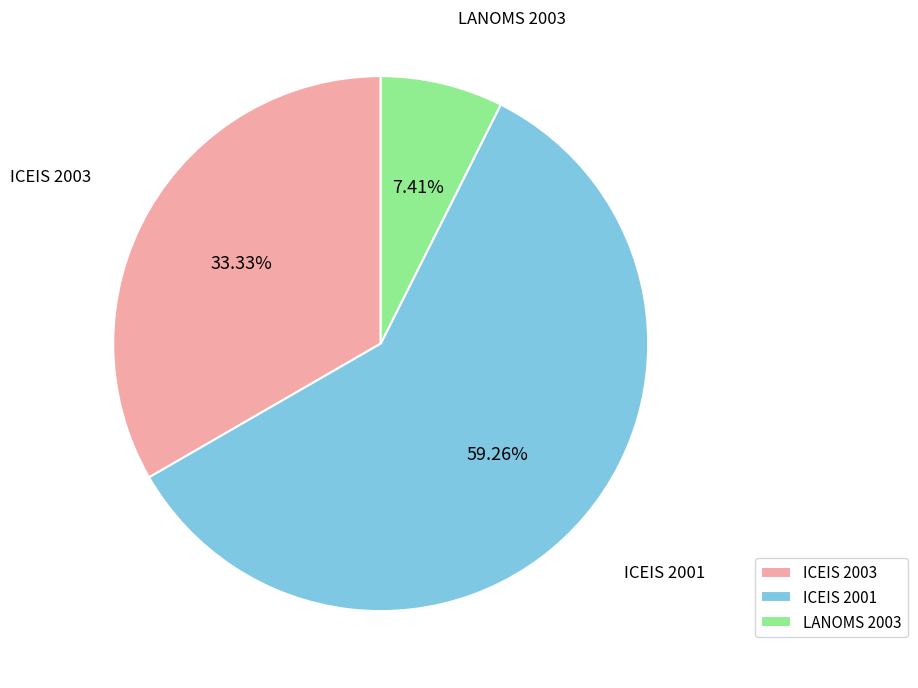

Approximately how many times larger is the value at ICEIS 2003 compared to LANOMS 2003?

4.5